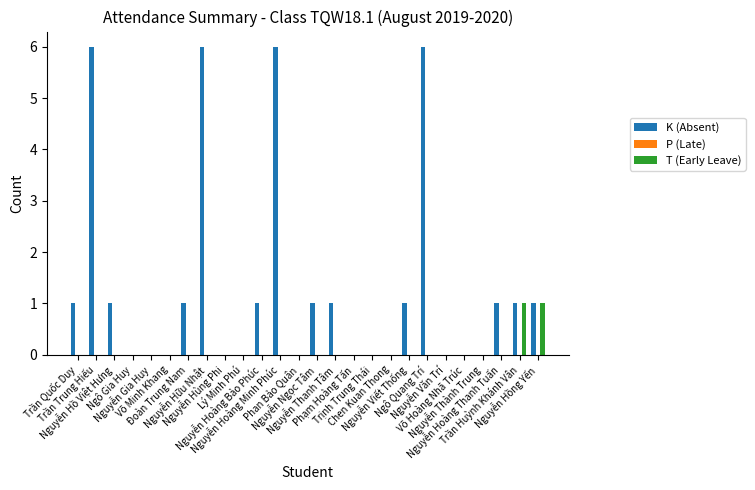

Which series has the largest total across all categories?

K (Absent)